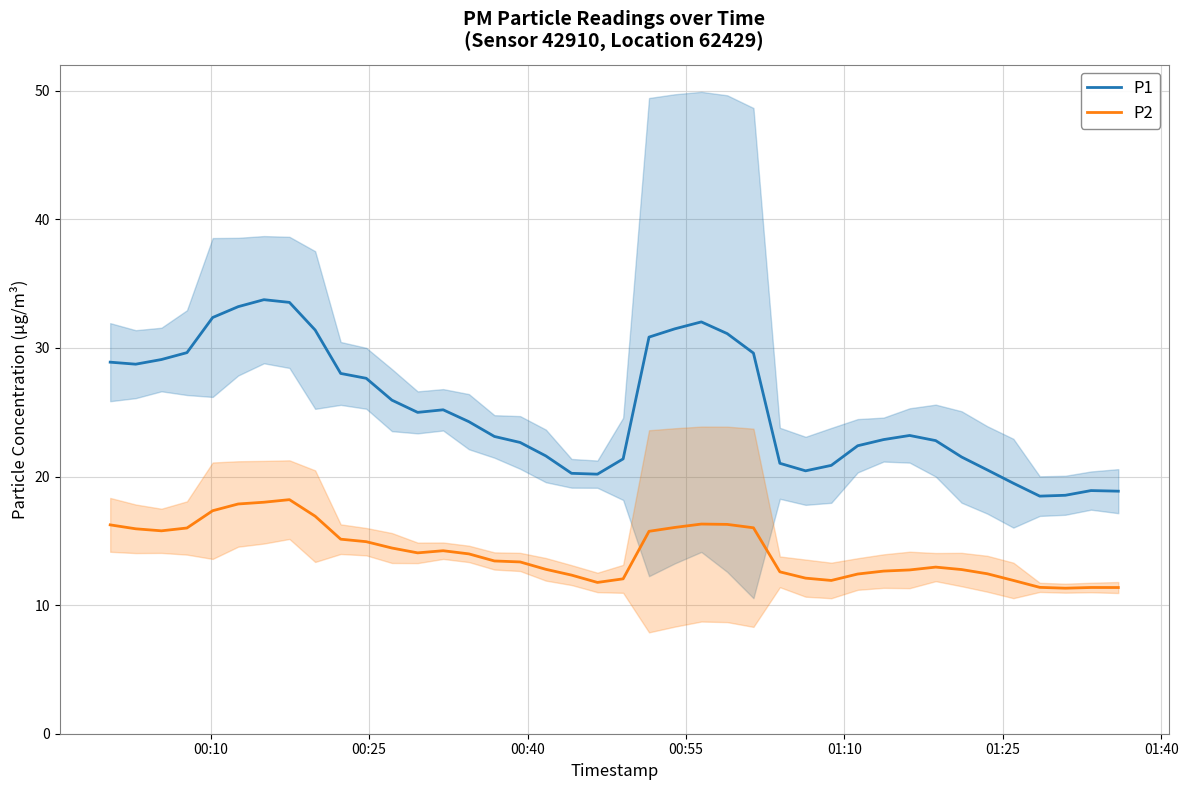

Reading right to left, transcribe all the data shown in this chart.

P1: 18.9	18.9	18.5	18.5	19.5	20.5	21.5	22.8	23.2	22.9	22.4	20.9	20.4	21.0	29.6	31.1	32.0	31.5	30.8	21.4	20.2	20.3	21.6	22.7	23.1	24.3	25.2	25.0	25.9	27.6	28.0	31.4	33.5	33.8	33.2	32.4	29.6	29.1	28.7	28.9
P2: 11.4	11.4	11.3	11.4	11.9	12.4	12.8	13.0	12.7	12.6	12.4	11.9	12.1	12.6	16.0	16.3	16.3	16.0	15.7	12.0	11.8	12.3	12.8	13.4	13.4	14.0	14.2	14.1	14.4	14.9	15.1	16.9	18.2	18.0	17.9	17.3	16.0	15.8	15.9	16.2